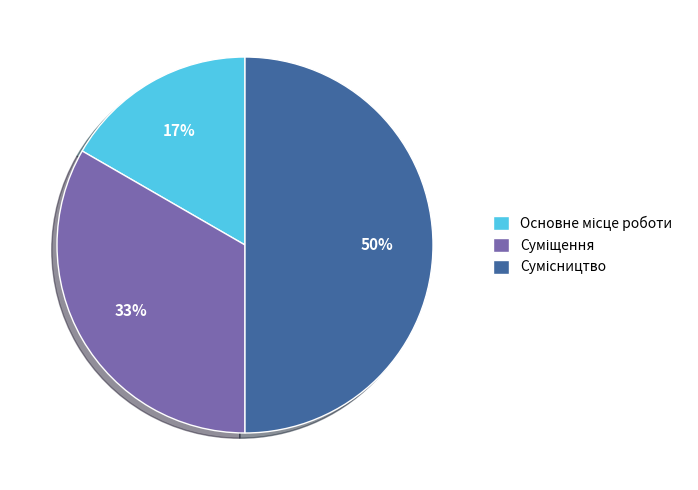

To the nearest percent, what is the average slice percentage?

33%